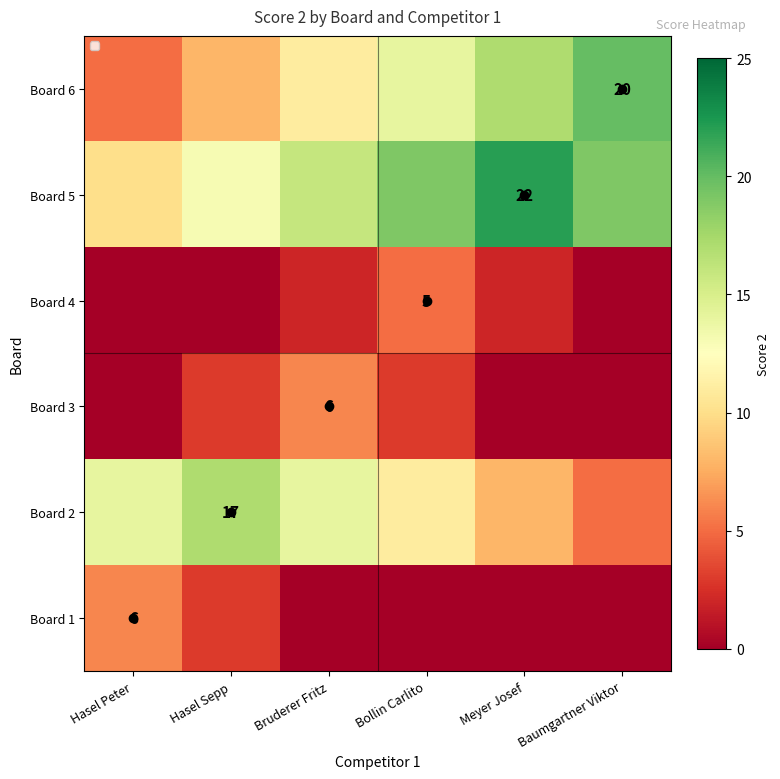

How many categories are shown in the chart?

6